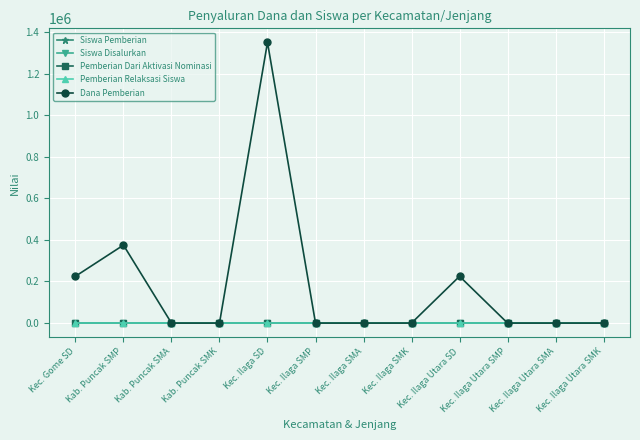

The Dana Pemberian series shows 337894 at Kec. Ilaga Utara SD. True or false?

False